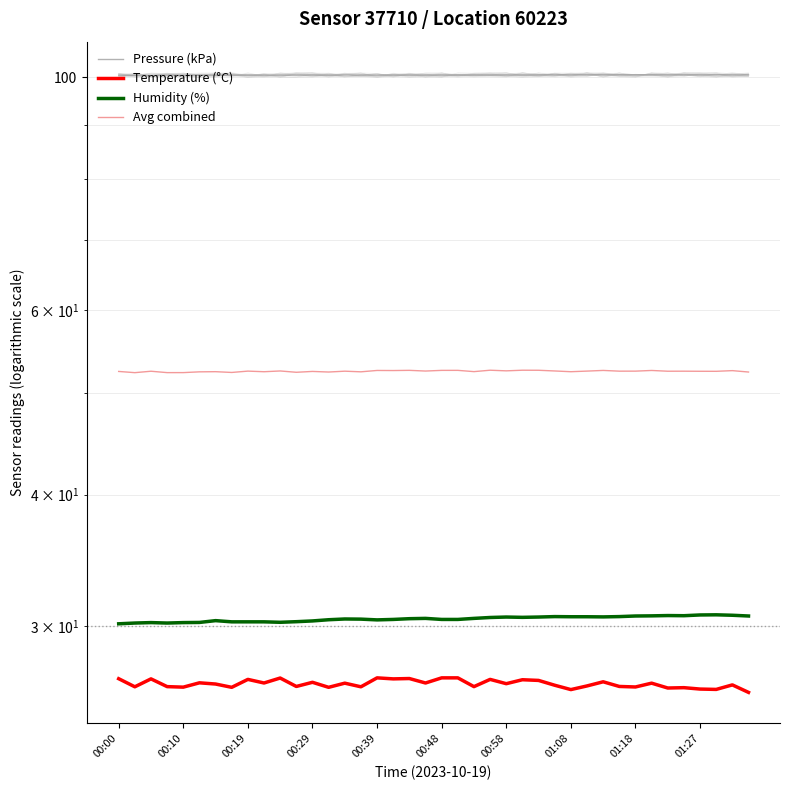

Reading left to right, transcribe all the data shown in this chart.

Pressure (kPa): 100.4	100.4	100.4	100.4	100.4	100.4	100.4	100.4	100.4	100.4	100.4	100.4	100.4	100.4	100.4	100.4	100.4	100.4	100.4	100.4	100.4	100.4	100.5	100.5	100.5	100.5	100.5	100.5	100.5	100.5	100.5	100.5	100.5	100.5	100.5	100.5	100.5	100.5	100.5	100.5
Temperature (°C): 26.7	26.2	26.7	26.2	26.2	26.5	26.4	26.2	26.7	26.5	26.8	26.3	26.5	26.2	26.4	26.2	26.8	26.7	26.7	26.5	26.8	26.8	26.2	26.7	26.4	26.6	26.6	26.3	26.1	26.3	26.5	26.3	26.2	26.4	26.2	26.2	26.1	26.1	26.4	25.9
Humidity (%): 30.1	30.2	30.2	30.2	30.2	30.2	30.3	30.3	30.3	30.3	30.2	30.3	30.3	30.4	30.4	30.4	30.4	30.4	30.5	30.5	30.4	30.4	30.5	30.6	30.6	30.6	30.6	30.6	30.6	30.6	30.6	30.6	30.6	30.7	30.7	30.7	30.7	30.7	30.7	30.6
Avg combined: 52.4	52.3	52.4	52.3	52.3	52.4	52.4	52.3	52.5	52.4	52.5	52.3	52.4	52.4	52.4	52.4	52.5	52.5	52.5	52.5	52.5	52.5	52.4	52.6	52.5	52.6	52.6	52.5	52.4	52.5	52.5	52.5	52.5	52.5	52.4	52.4	52.4	52.4	52.5	52.4